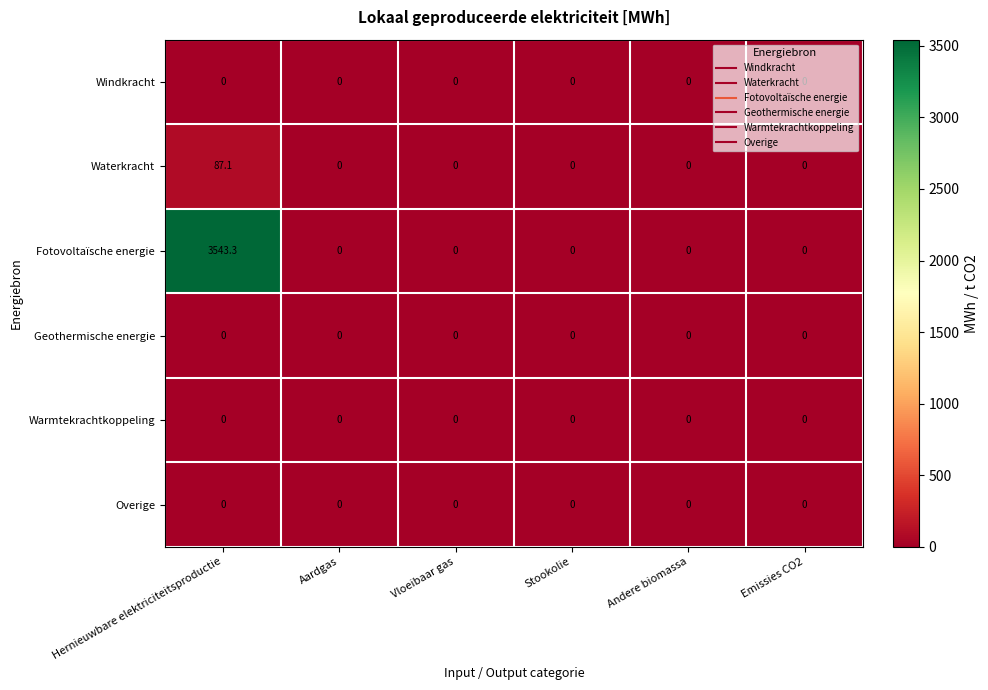

Which series changed the most between Hernieuwbare elektriciteitsproductie and Aardgas?

Fotovoltaïsche energie